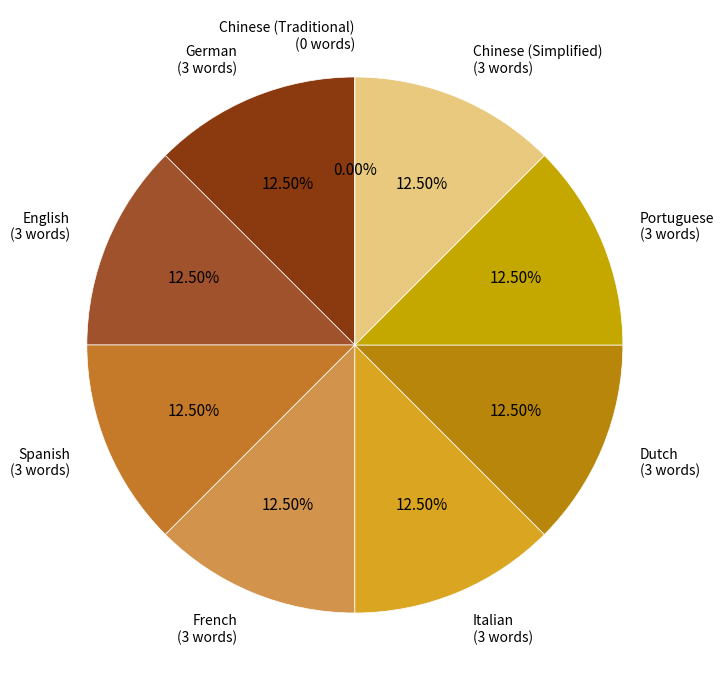

To the nearest percent, what percentage of the pie is Spanish?

12%